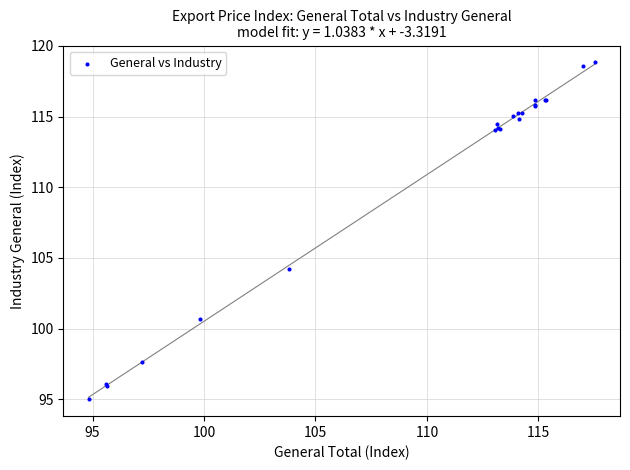

What Y value in the scatter plot is closest to 106?

104.2